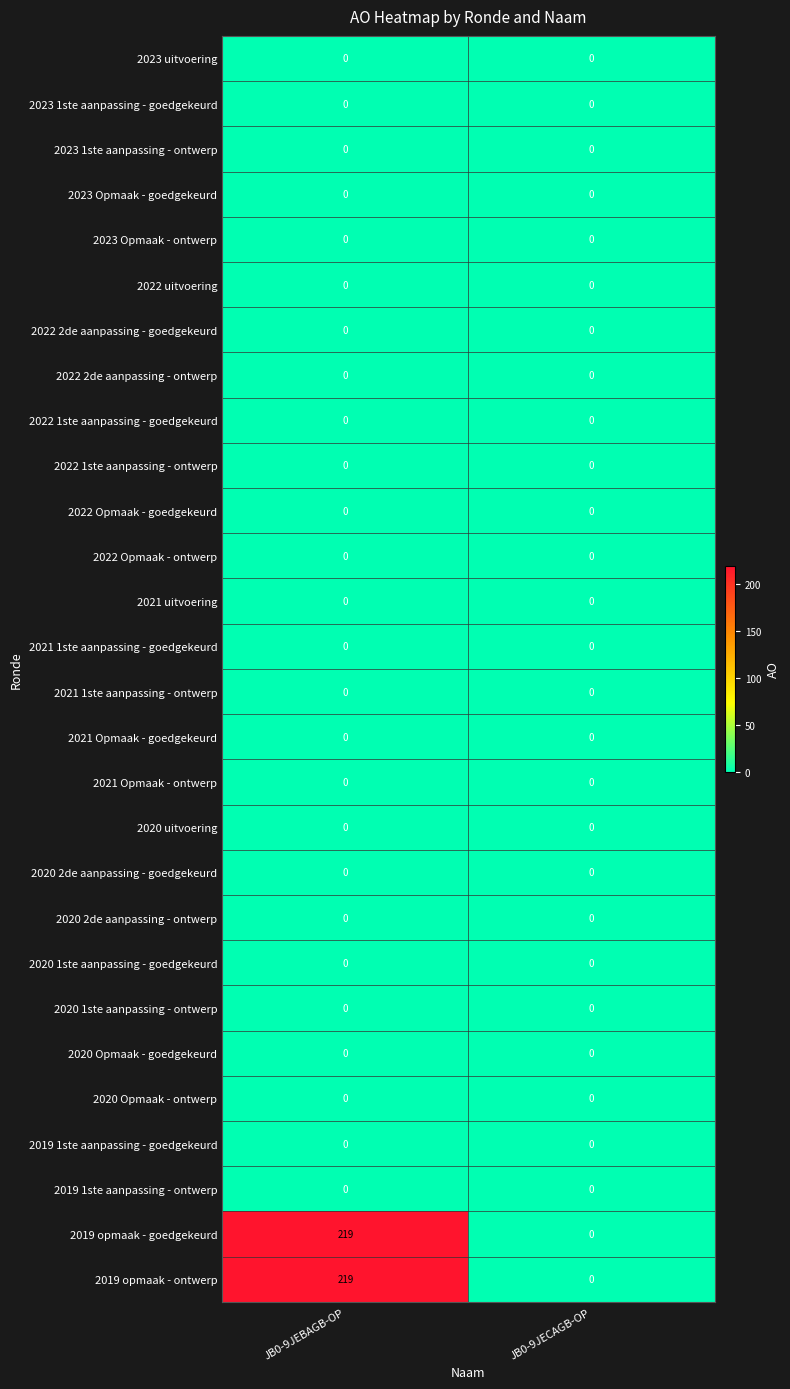

True or false: 2021 Opmaak - ontwerp has a value of 0 at JB0-9JEBAGB-OP.

True